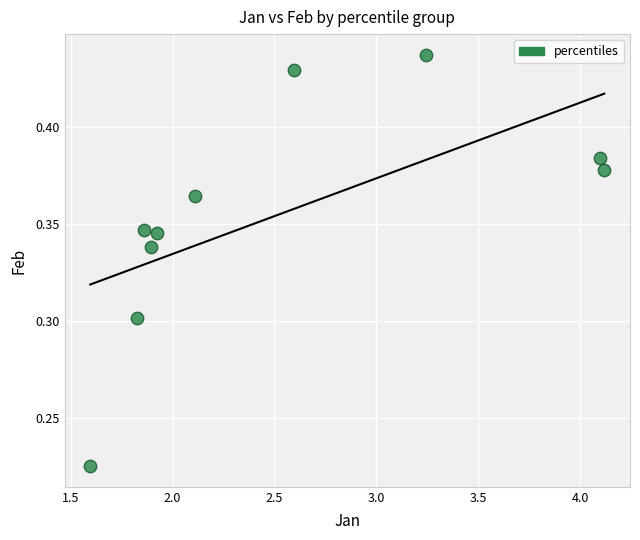

What is the range of X values (max minus min)?

2.5